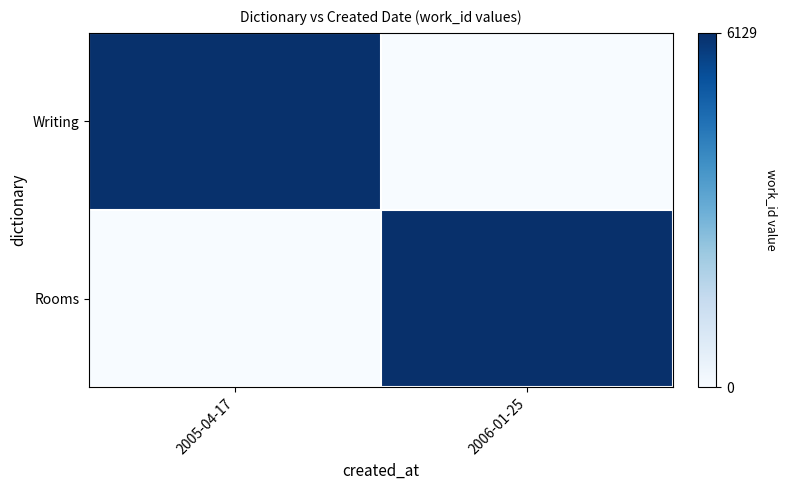

At which category is the sum across all series the highest?

2006-01-25